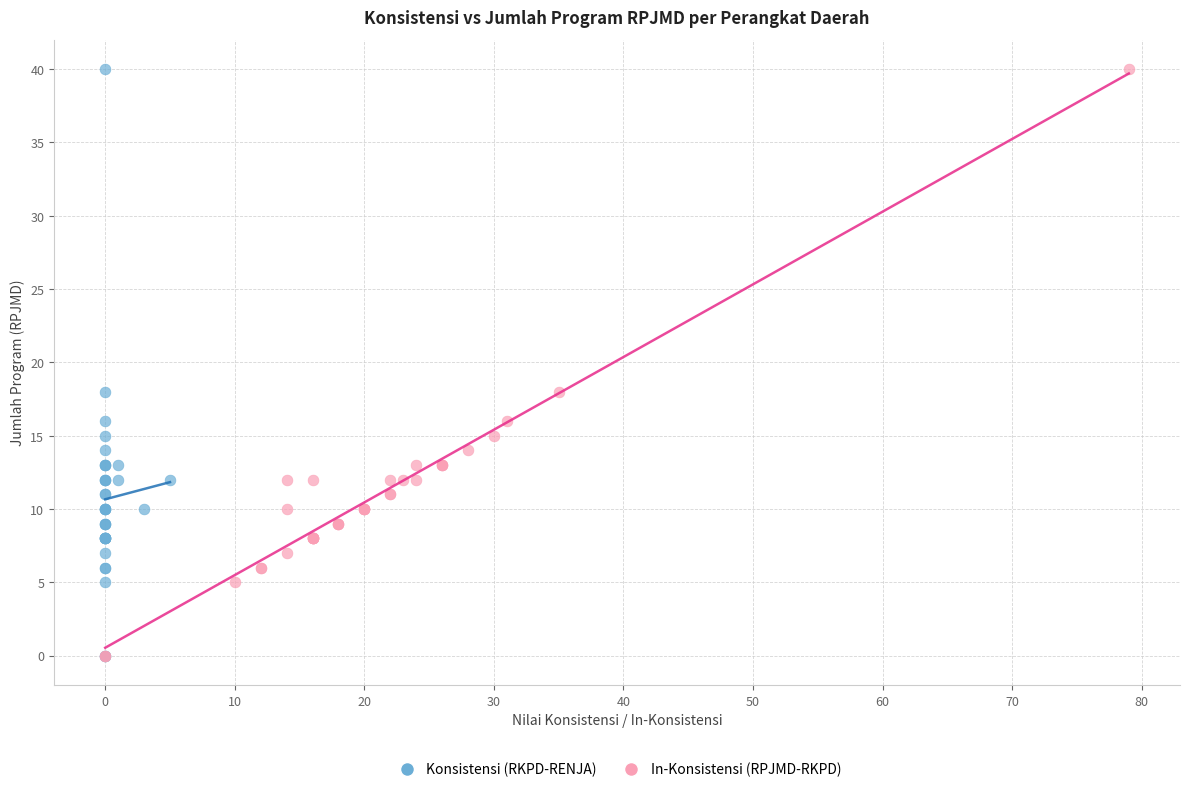

What are all the series names shown in the legend?

Konsistensi (RKPD-RENJA), In-Konsistensi (RPJMD-RKPD)